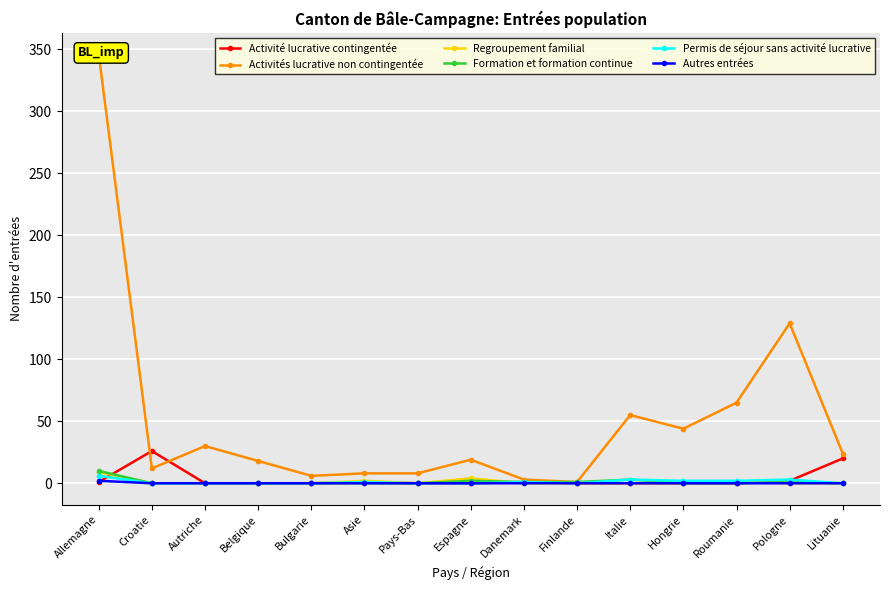

What is the difference between the Permis de séjour sans activité lucrative values at Italie and Belgique?

3